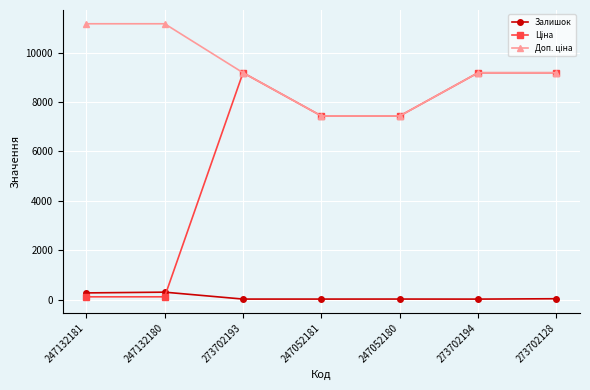

What is the label of the 1st point from the left?

247132181